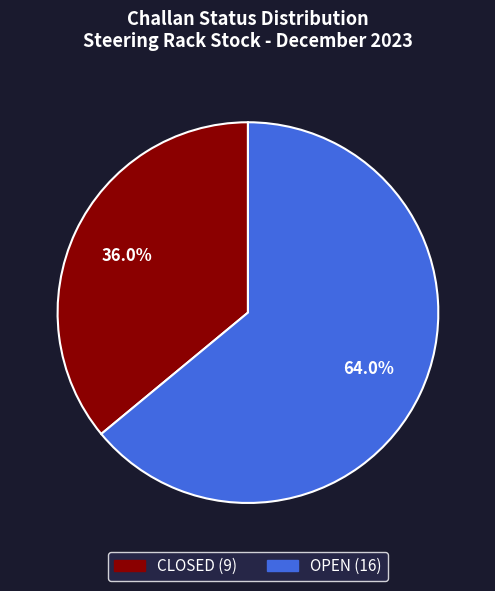

Is there any slice that represents more than half of the pie?

Yes